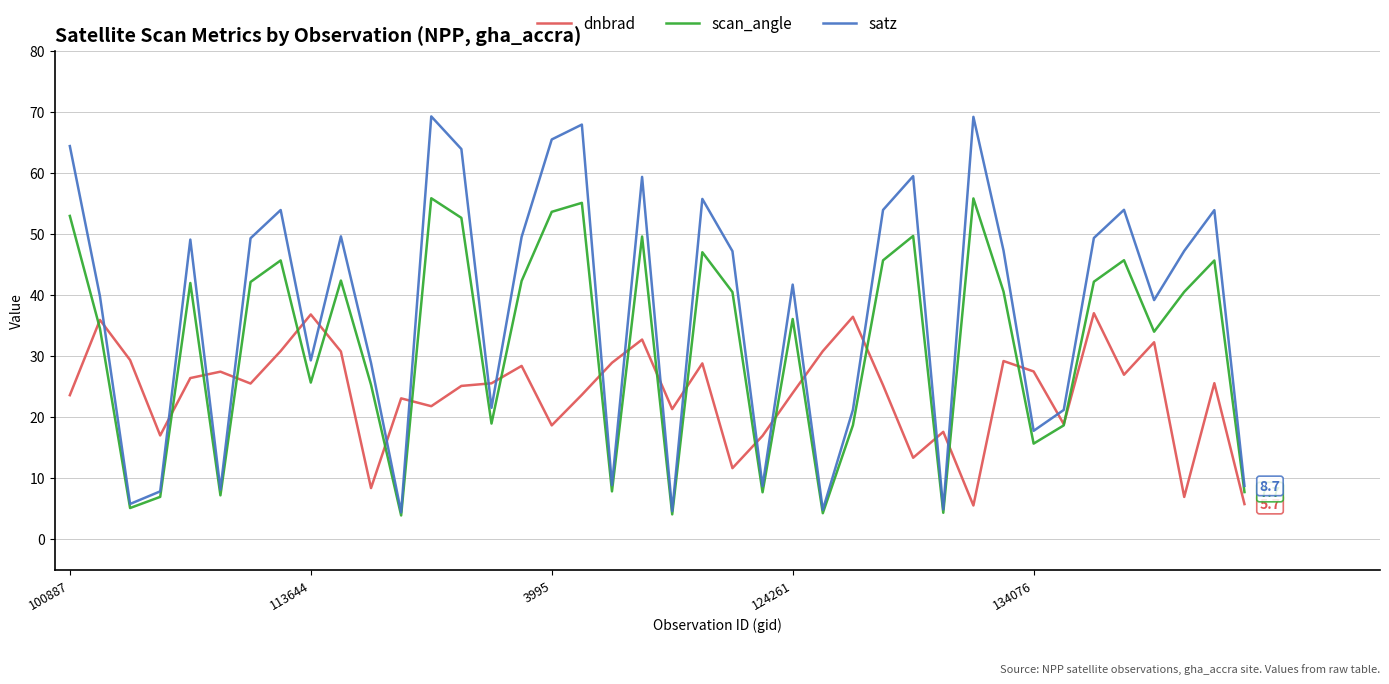

What are all the series names shown in the legend?

dnbrad, scan_angle, satz